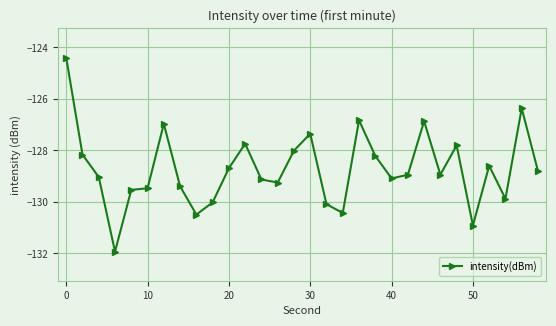

What is the sum of all values?

-3861.3